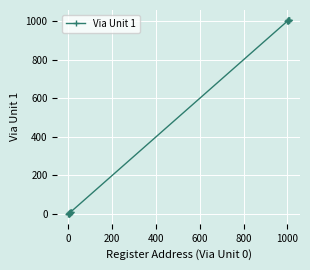

What is the difference between the second highest and minimum values?

1006